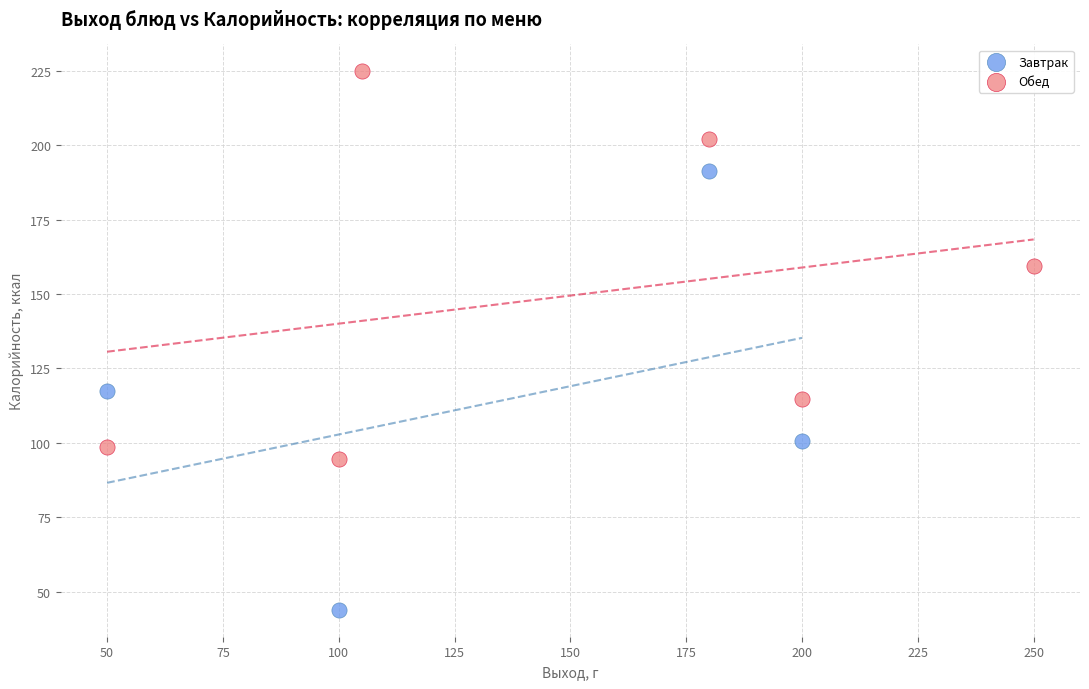

Which series contains the lowest Y value?

Завтрак